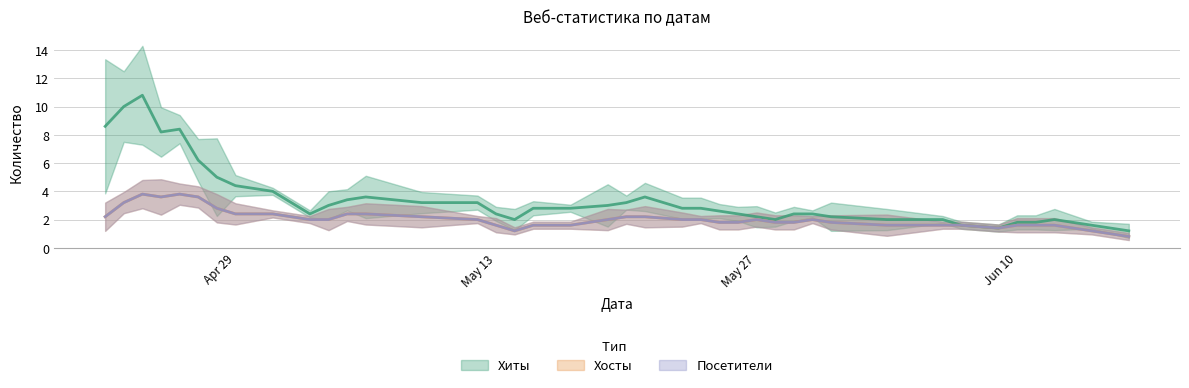

What is the difference between the highest and lowest values at 2024-05-23?

1